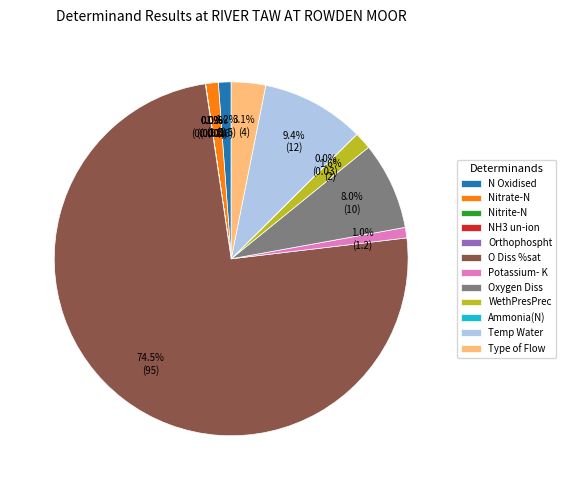

What percentage is NOT represented by Oxygen Diss?

92.0%